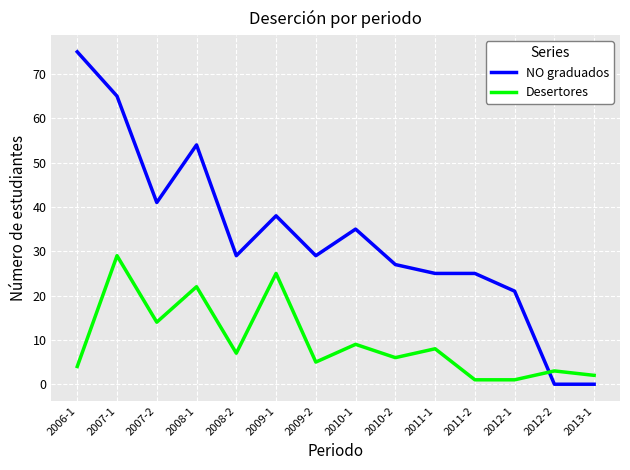

Rank the series at 2012-1 from highest to lowest value.

NO graduados, Desertores